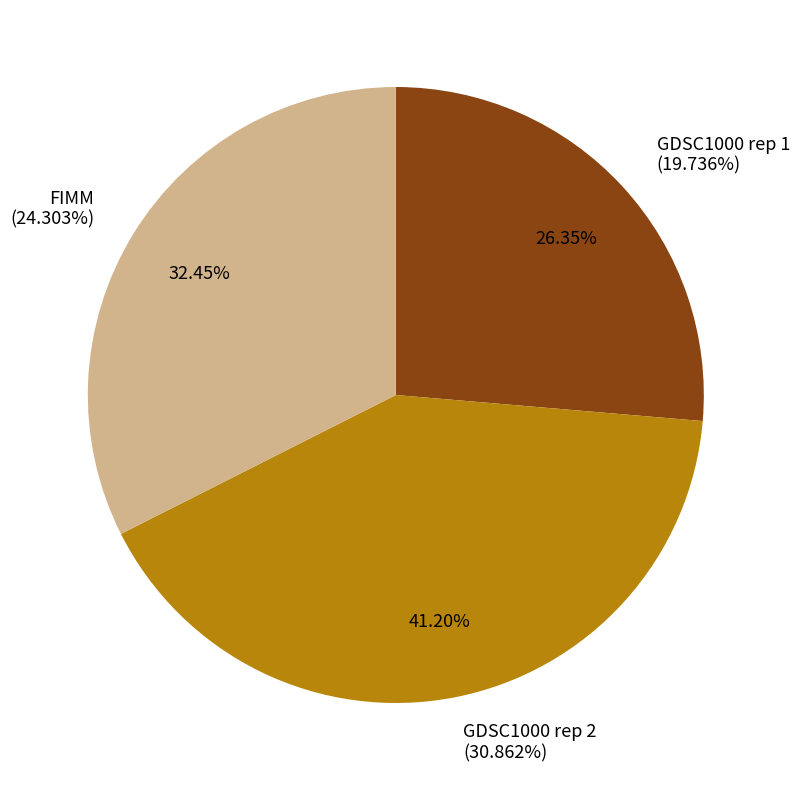

What percentage is NOT represented by GDSC1000 rep 2?

58.8%